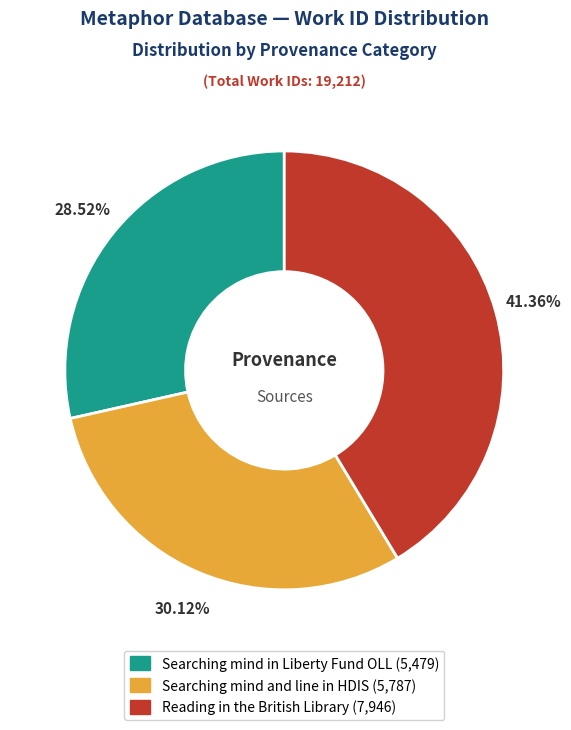

Rank the categories by value from highest to lowest.

Reading in the British Library, Searching mind and line in HDIS, Searching mind in Liberty Fund OLL